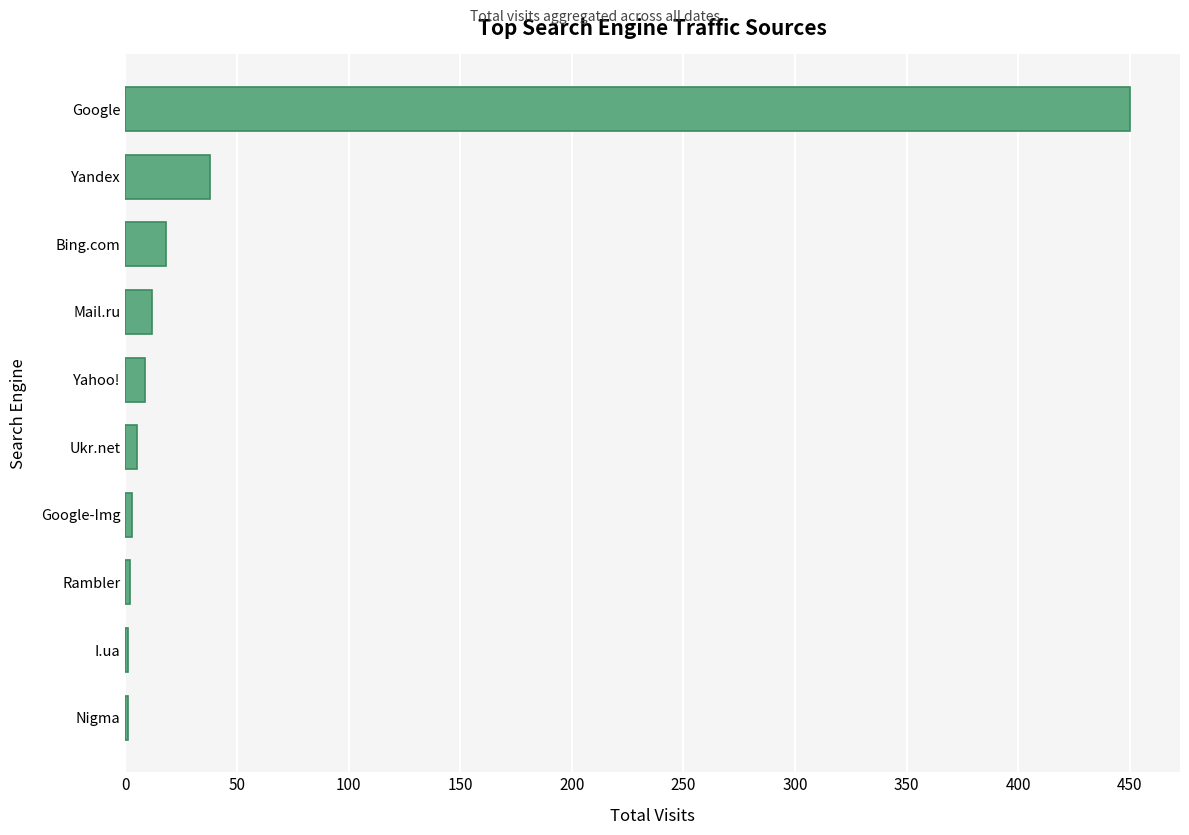

Which label corresponds to the largest value in the chart?

Google